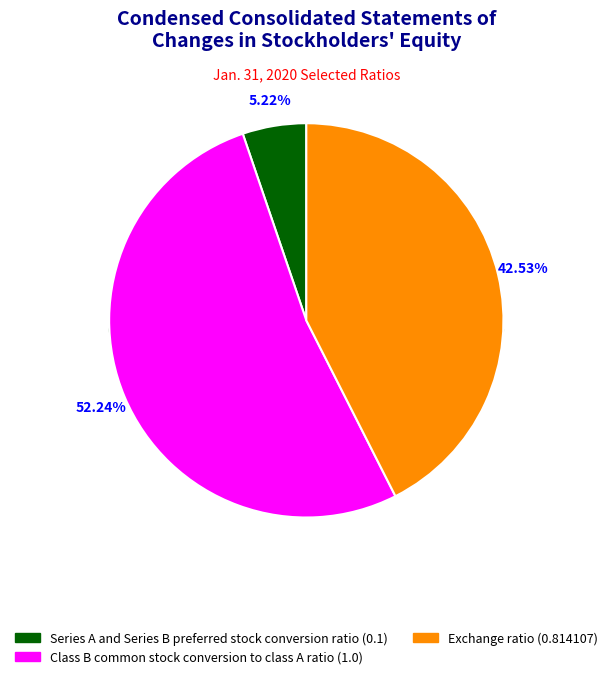

The Exchange ratio slice represents 35% of the pie. True or false?

False